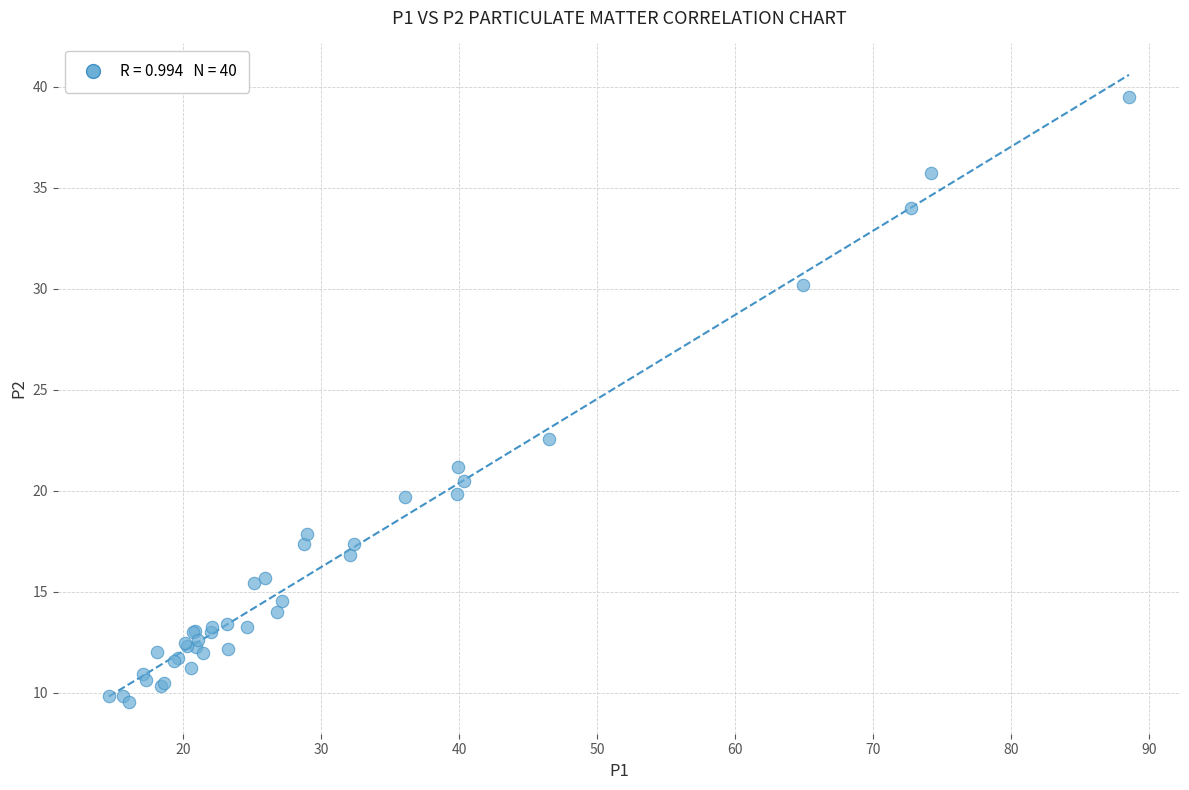

What Y value in the scatter plot is closest to 24?

22.6